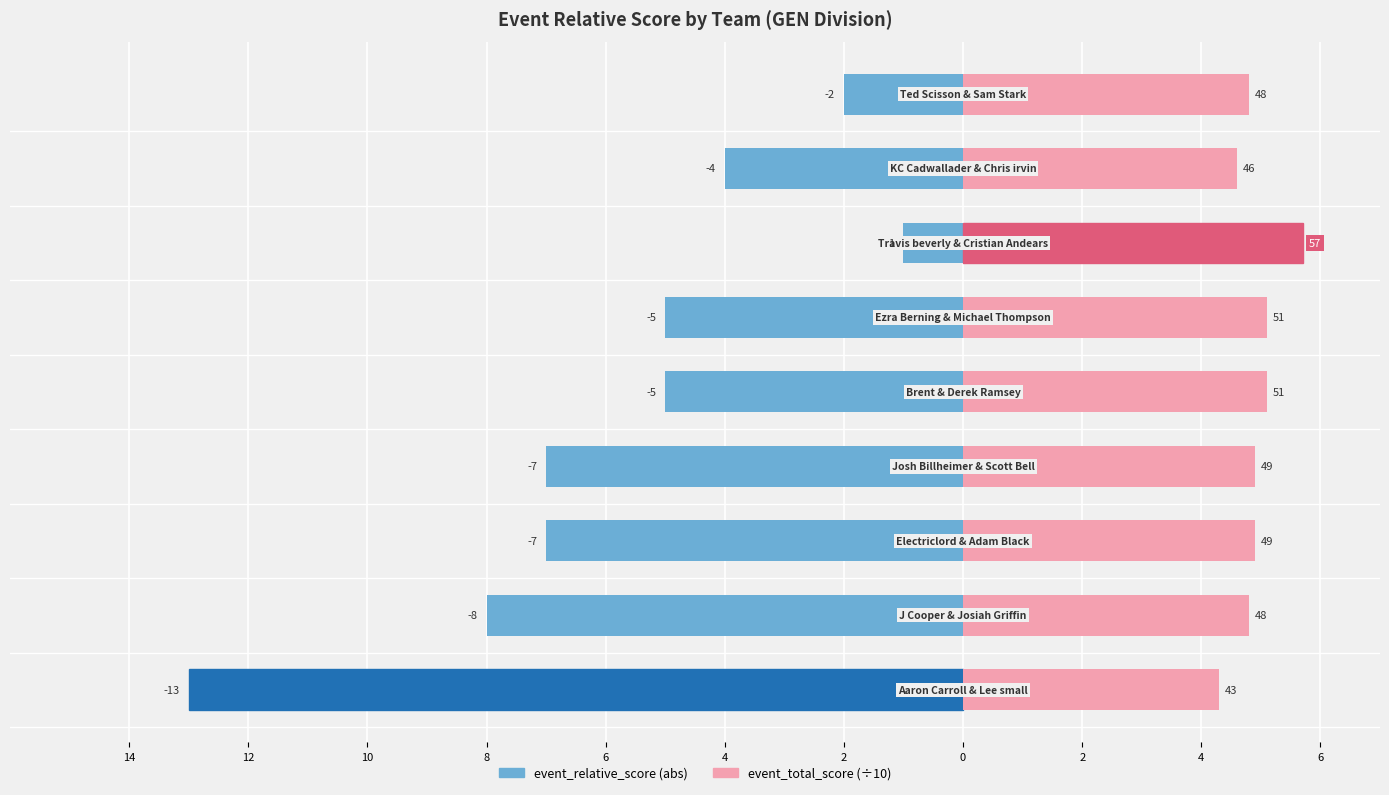

What is the value of the event_relative_score bar at the 4th from the left?

7.0